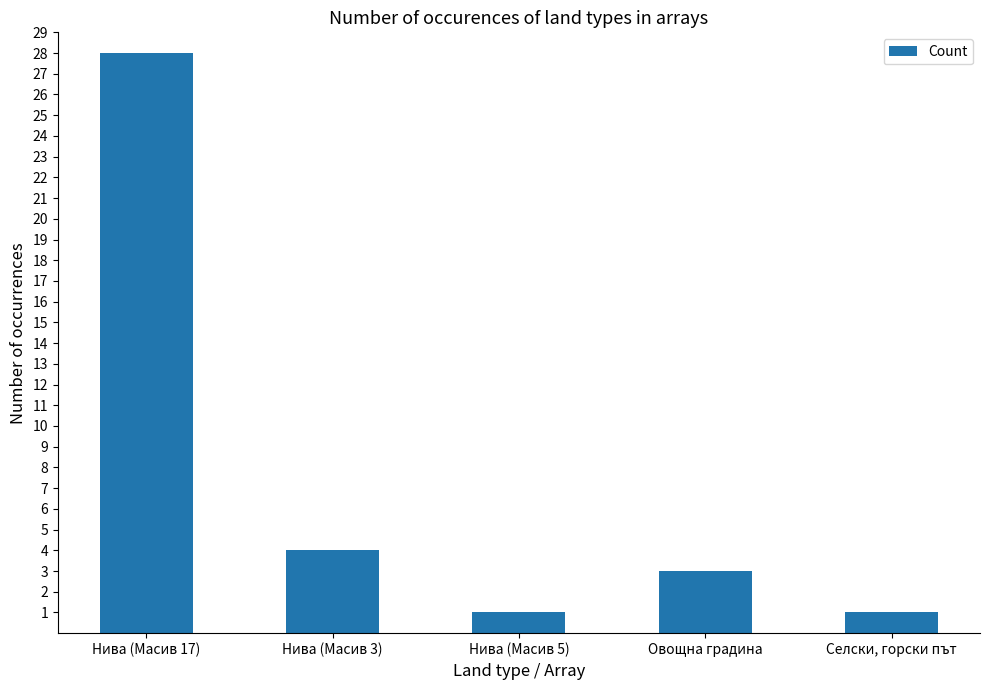

Reading left to right, list all the values displayed in this chart.

Нива (Масив 17)=28	Нива (Масив 3)=4	Нива (Масив 5)=1	Овощна градина=3	Селски, горски път=1